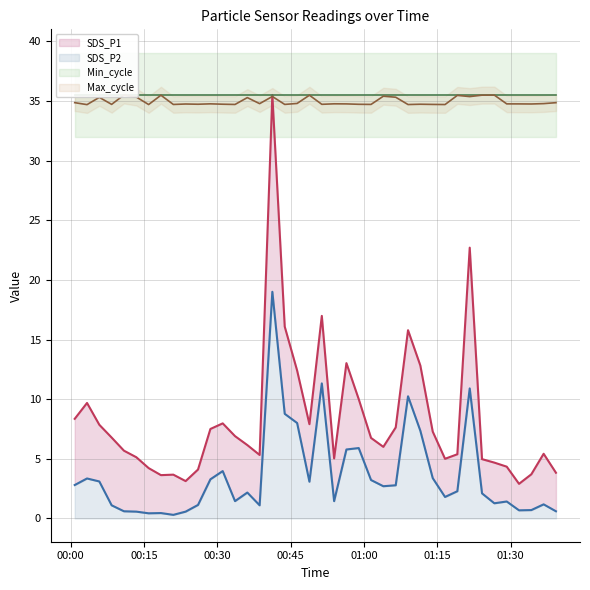

What is the difference between the second highest and second lowest values in the SDS_P1 series?

19.6